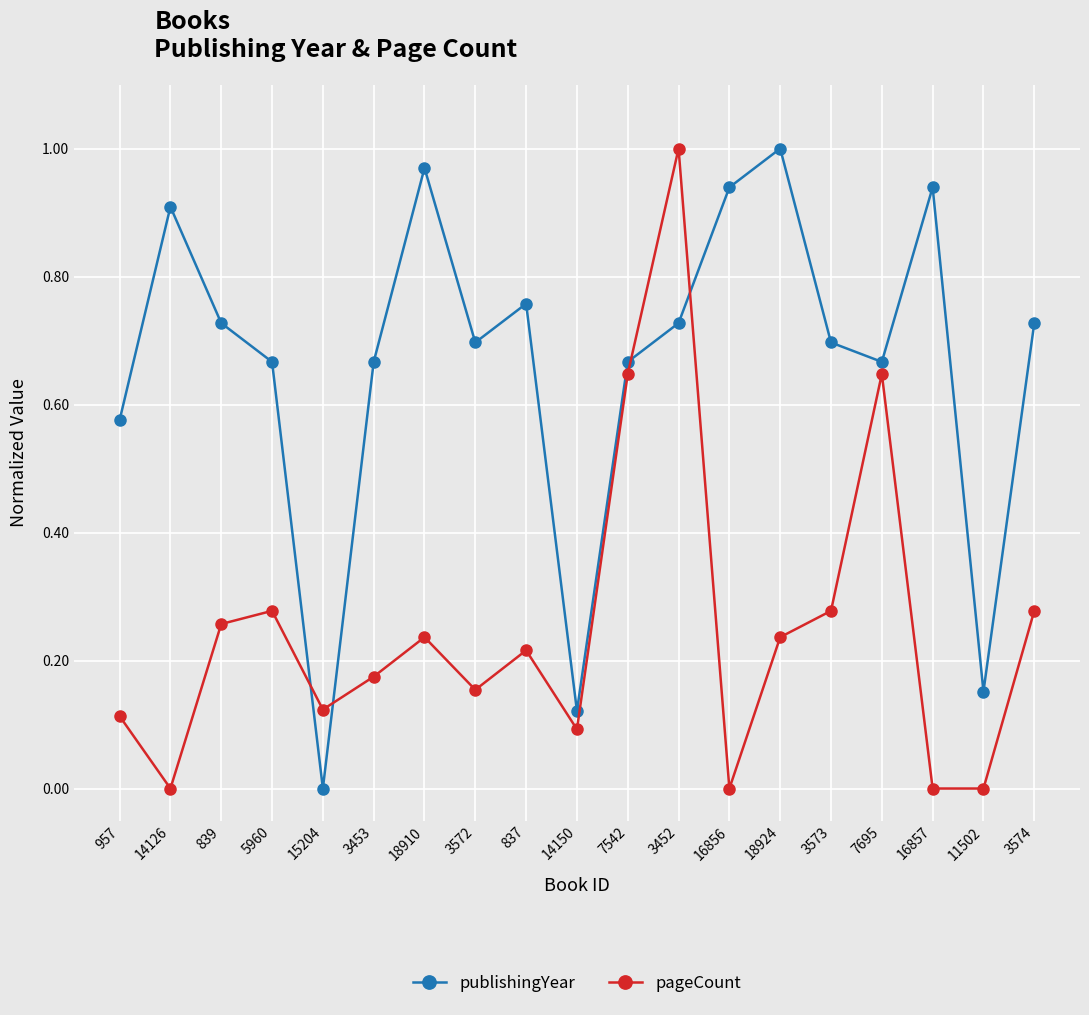

What is the sum of the publishingYear values at 7542 and 5960?

1.3